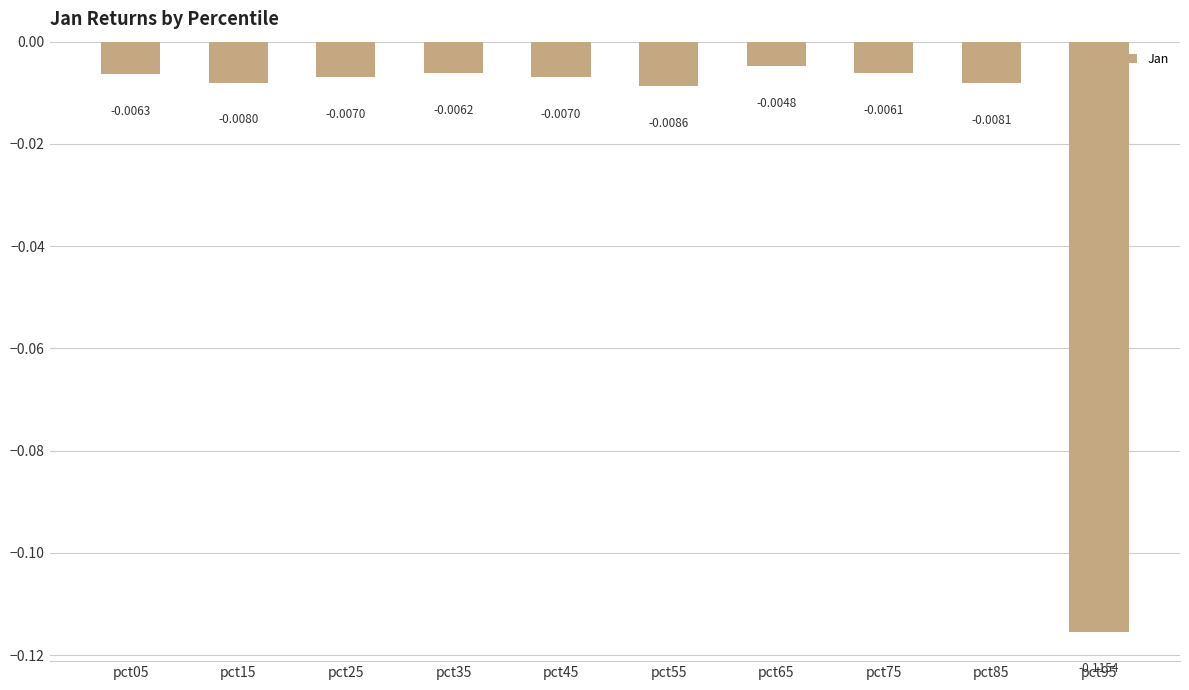

Between pct75 and pct85, which is larger?

pct75